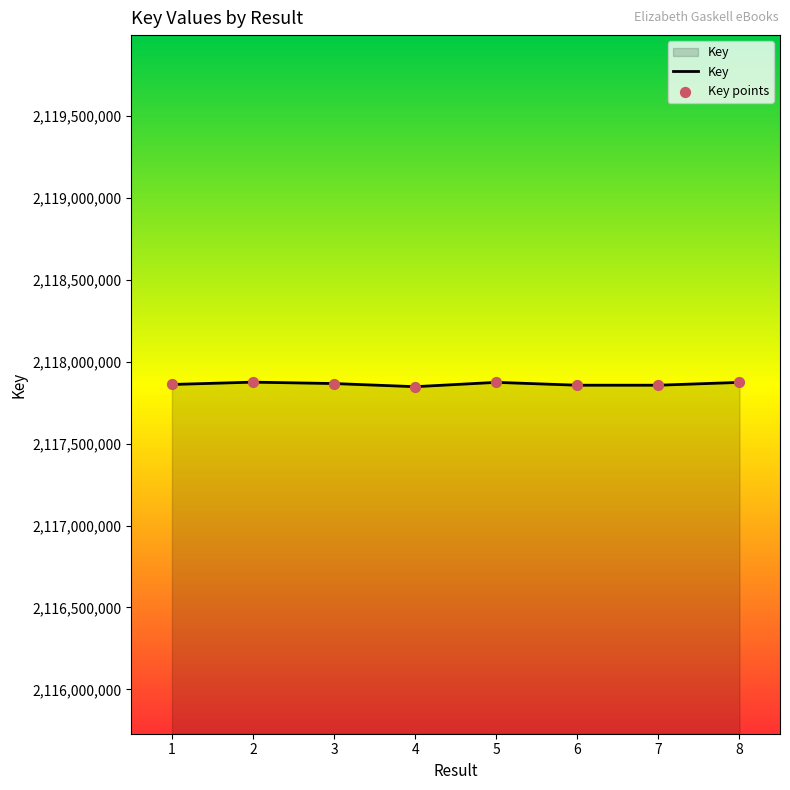

What is the ratio of the value at 1 to the value at 2?

1.0